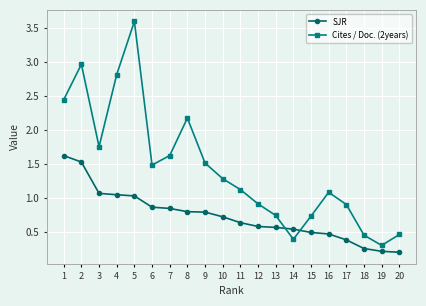

Is it true that SJR equals 0.4 at 10?

False